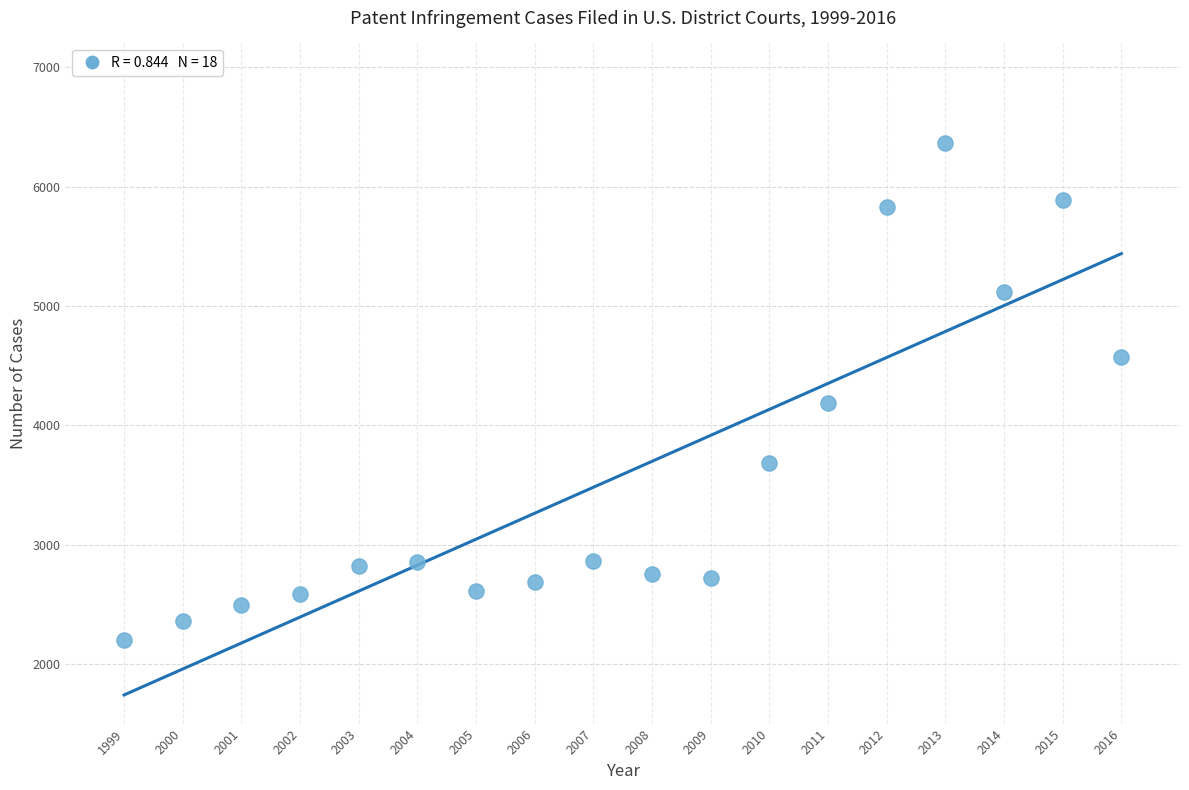

What Y value in the scatter plot is closest to 4280?

4189